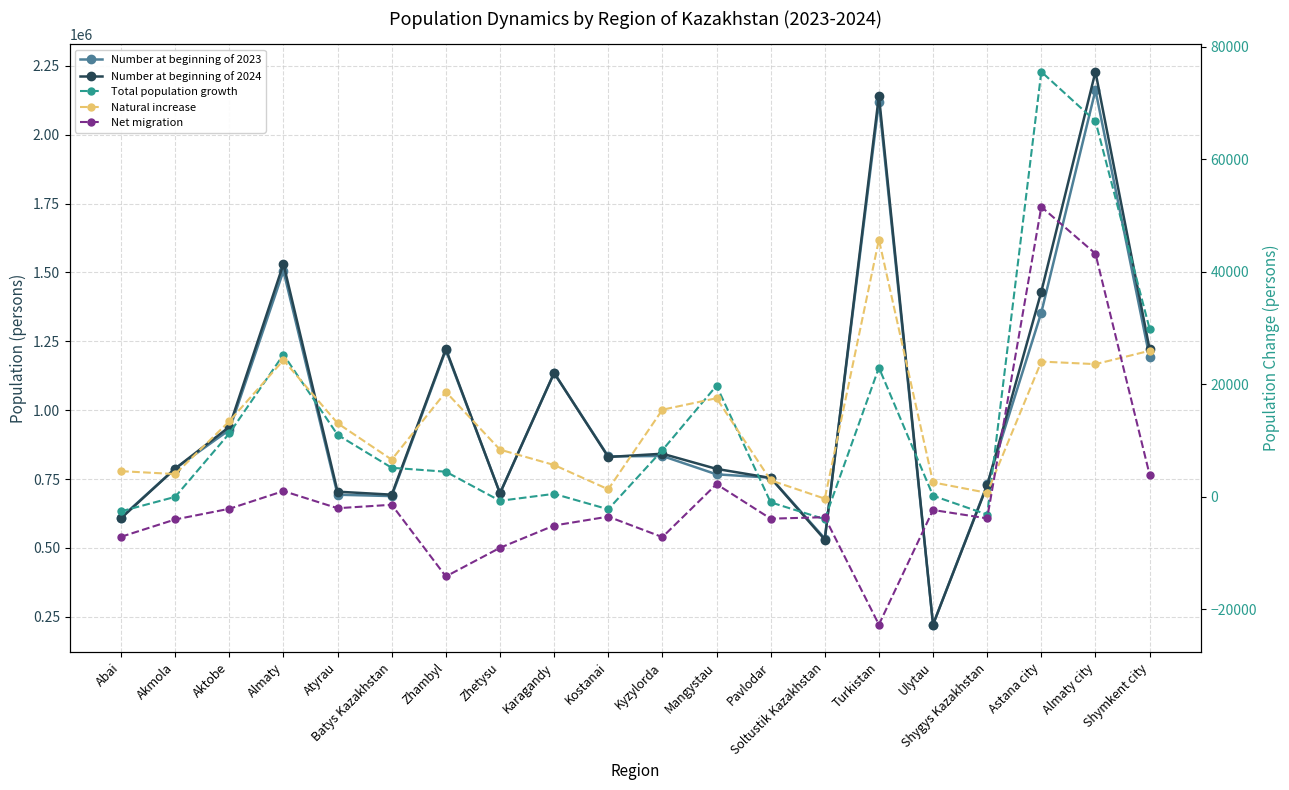

Where is the first local maximum for Total population growth?

Almaty